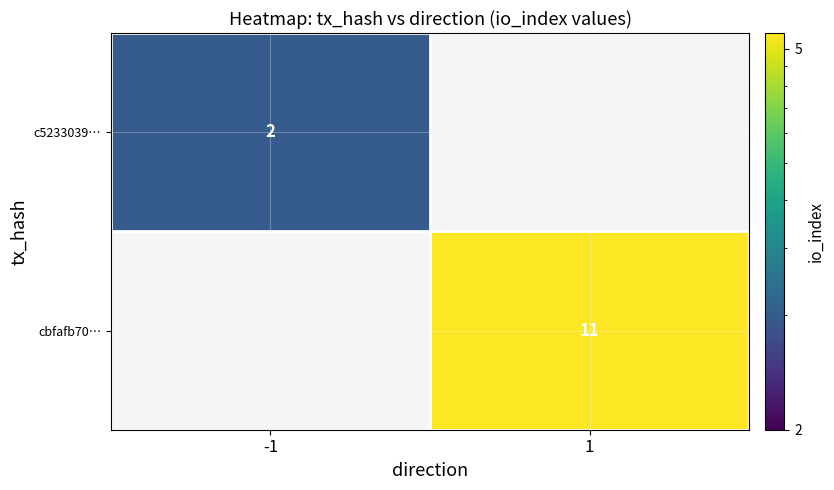

Which category has the highest value across all series?

1